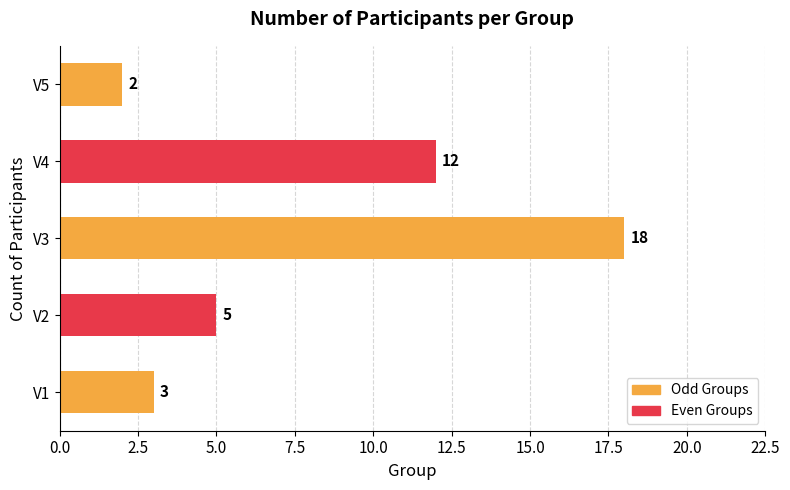

What value does the data have at V3, to the nearest 5?

20